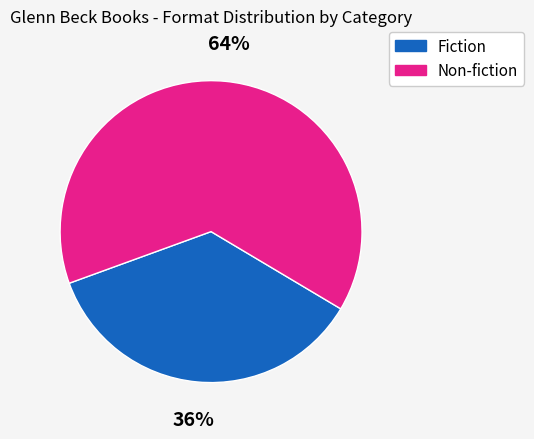

Rank the categories by value from highest to lowest.

Non-fiction, Fiction